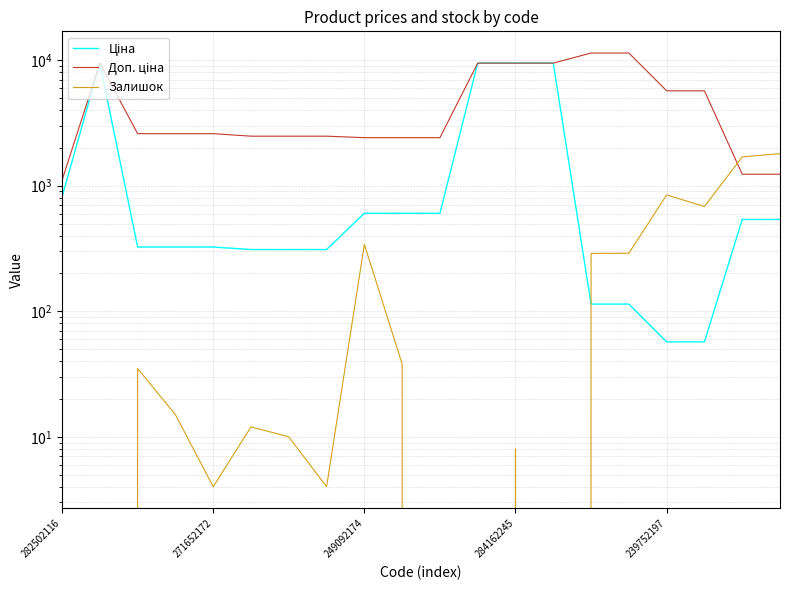

What is the approximate value of Ціна at 17?

57.0